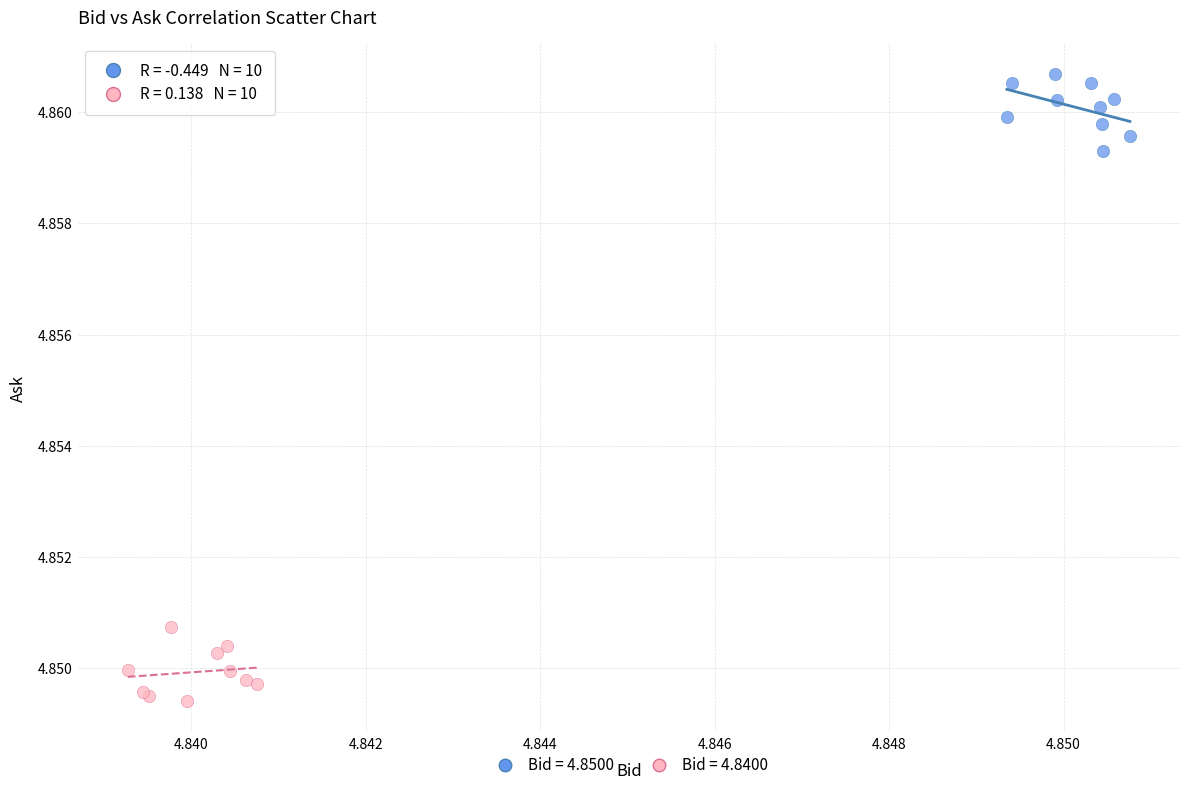

Which series contains the highest Y value?

Bid = 4.8500